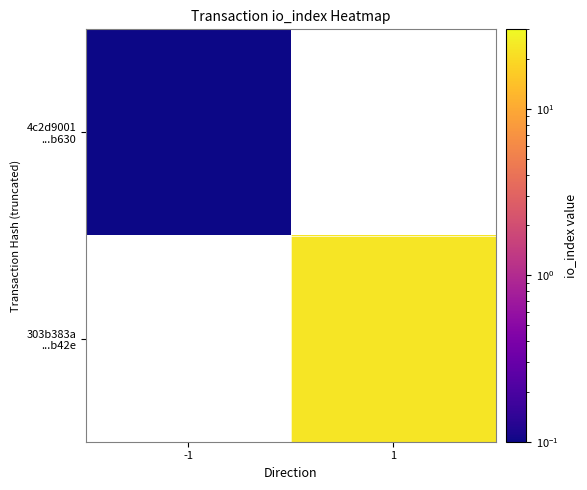

List the series in order of their peak value, lowest first.

4c2d9001 ...b630, 303b383a ...b42e